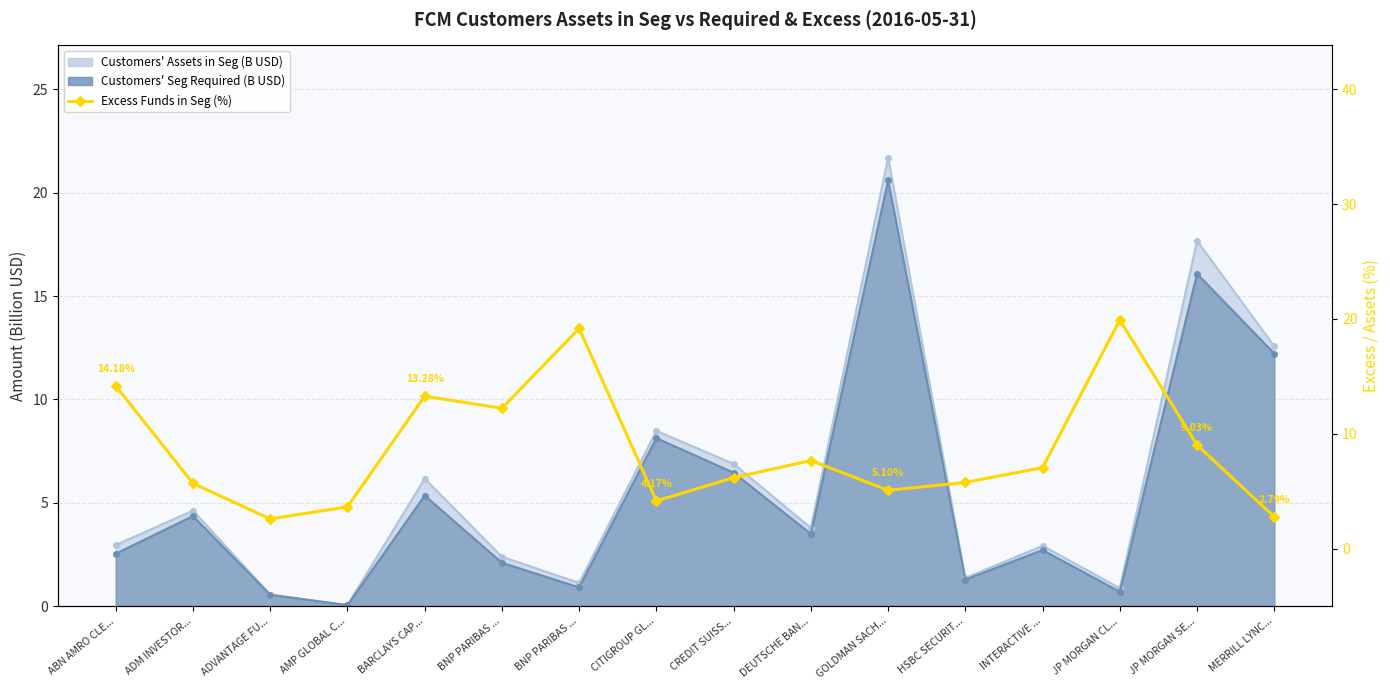

How many interior local peaks (higher than both neighbors) does the data have?

4